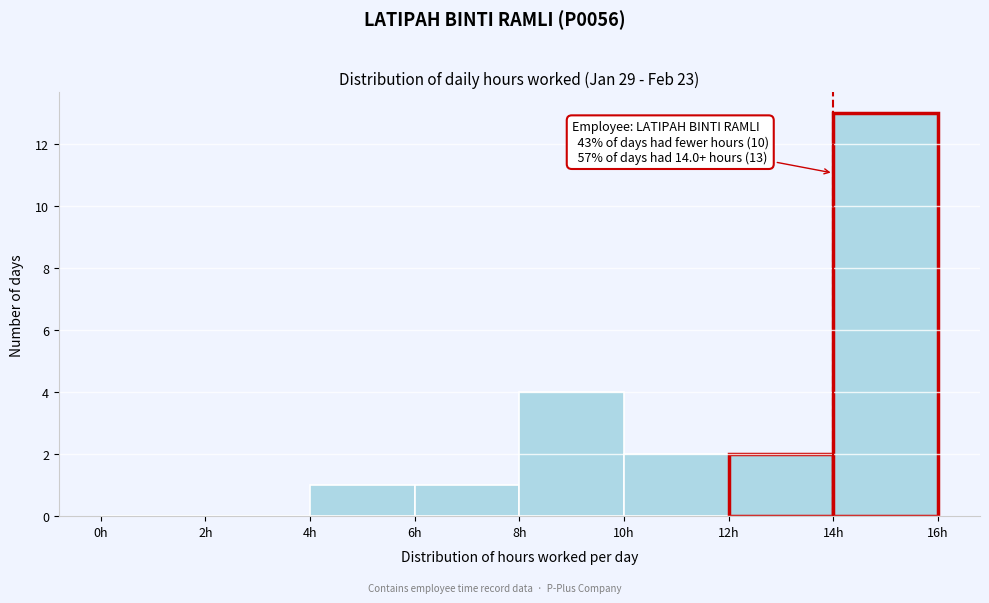

Which range on the x-axis has the tallest bar?

14 to 16